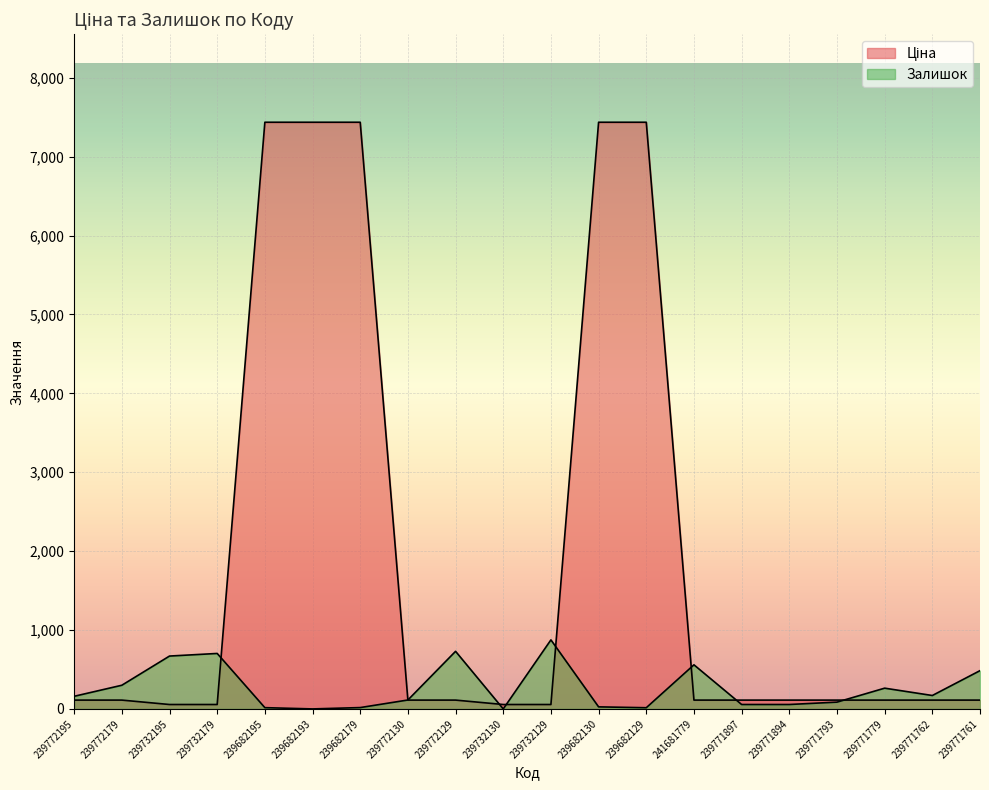

List the series in order of their peak value, highest first.

Ціна, Залишок